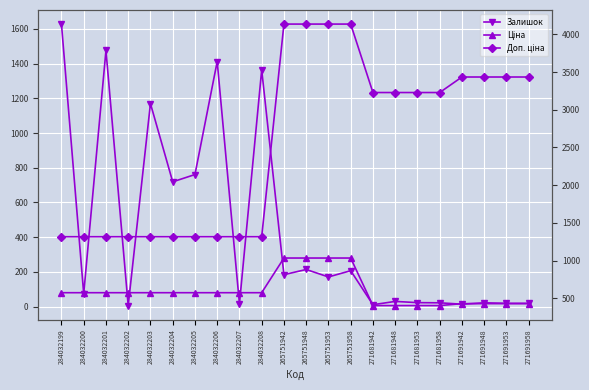

At which label does Ціна reach its peak?

265751942